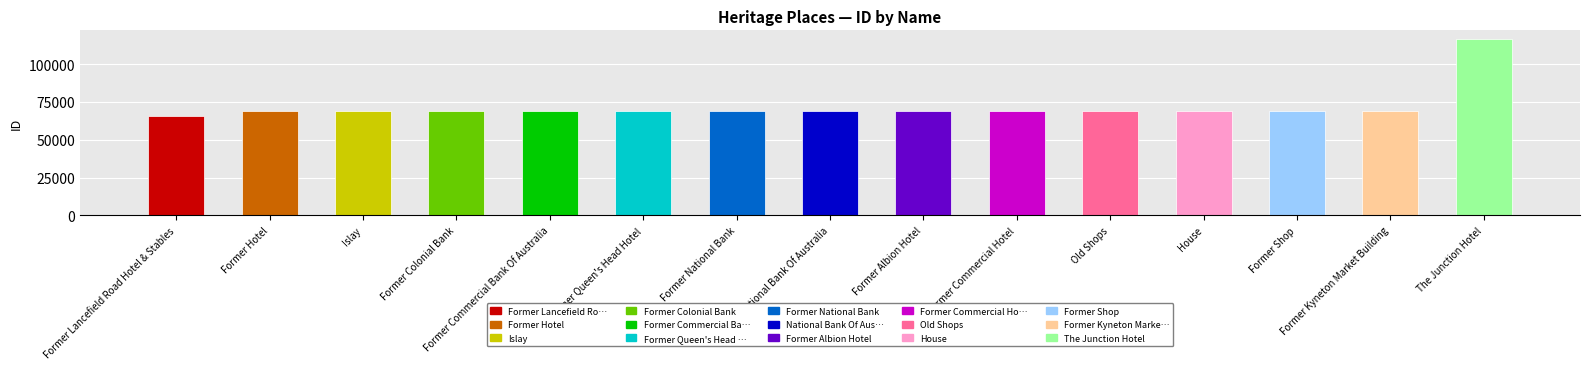

What is the sum of all values?

1077787